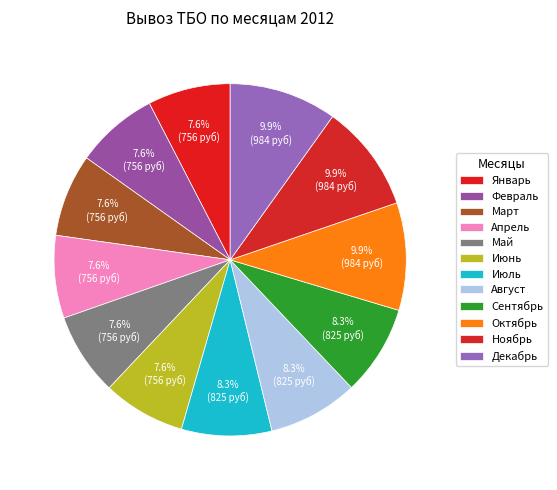

Count the number of slices in the pie.

12